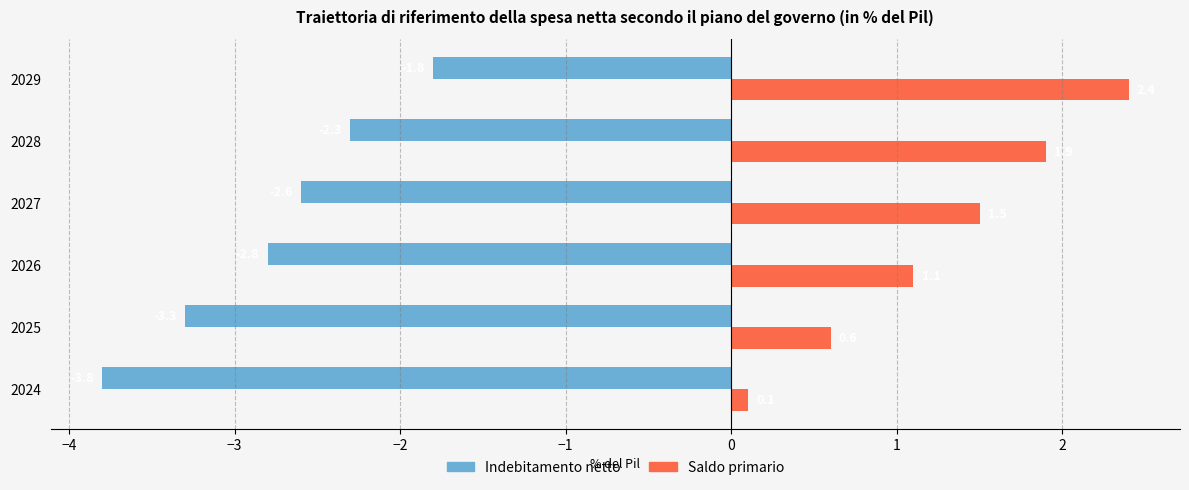

Which series has the largest total across all categories?

Saldo primario